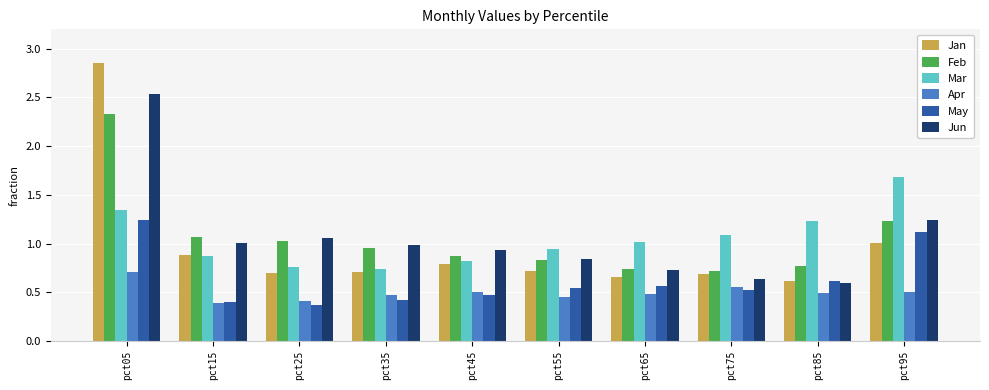

Which label corresponds to the largest value in the chart?

pct05